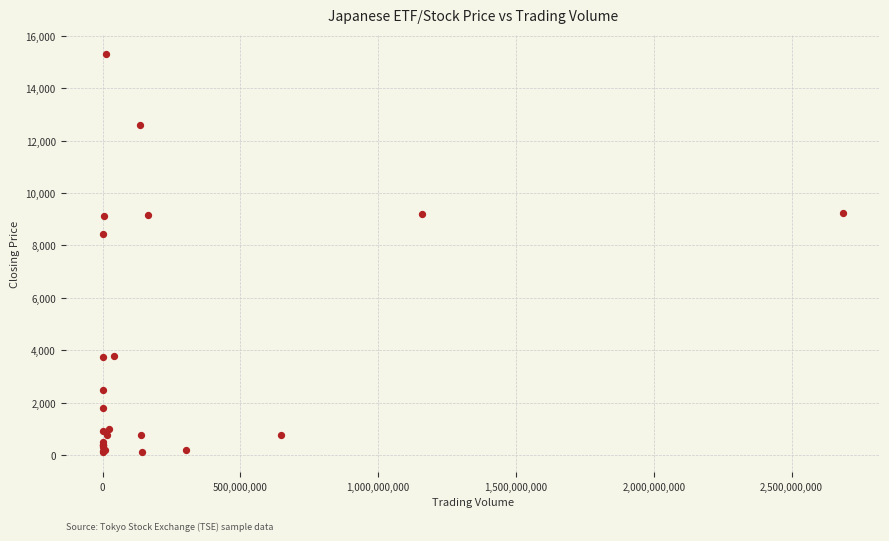

What Y value in the scatter plot is closest to 7711?

8450